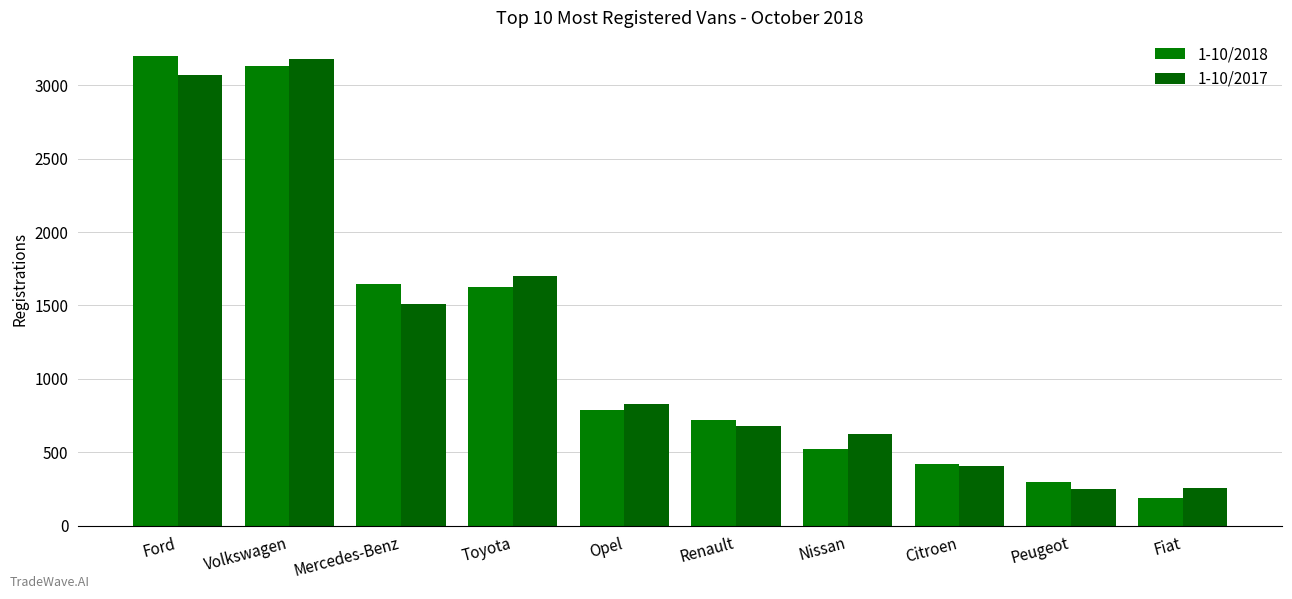

What is the label of the 9th bar from the right?

Volkswagen